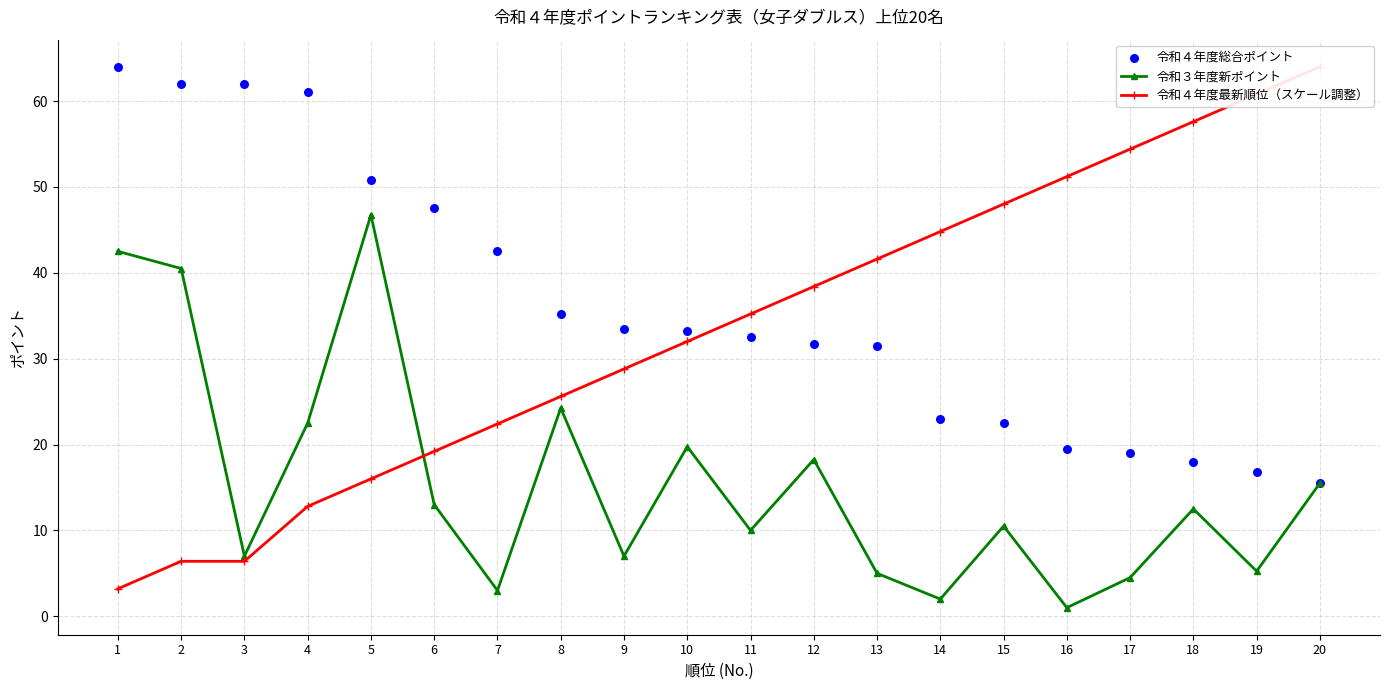

At how many categories does at least one series exceed 9?

20